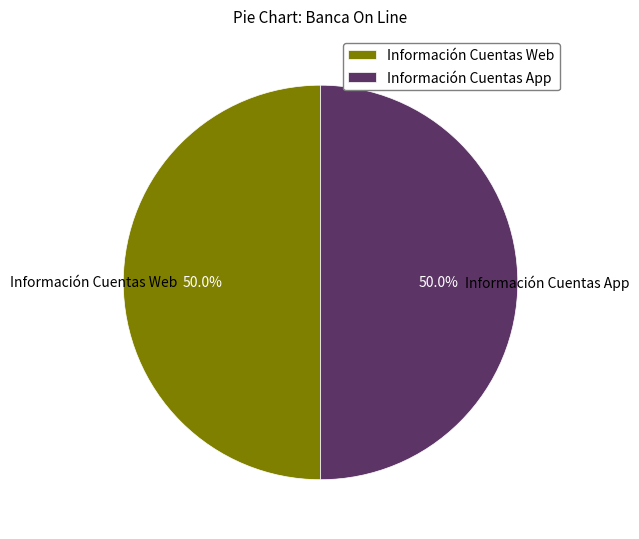

Approximately how many times larger is the value at Información Cuentas App compared to Información Cuentas Web?

1.0